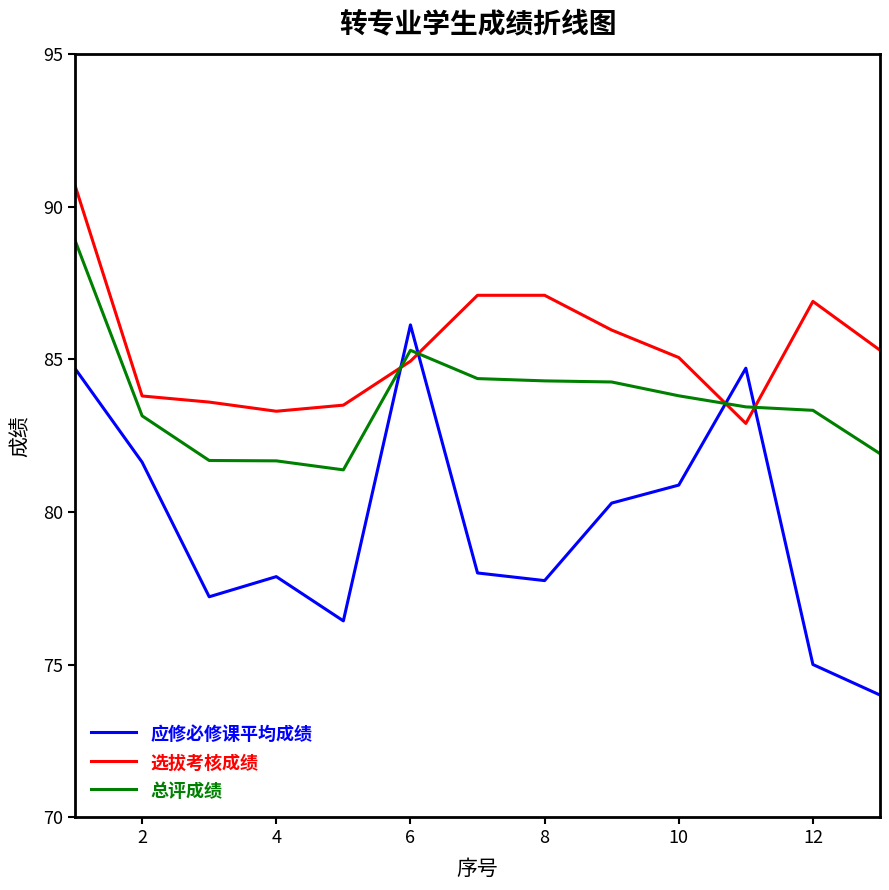

List the series in order of their peak value, highest first.

选拔考核成绩, 总评成绩, 应修必修课平均成绩